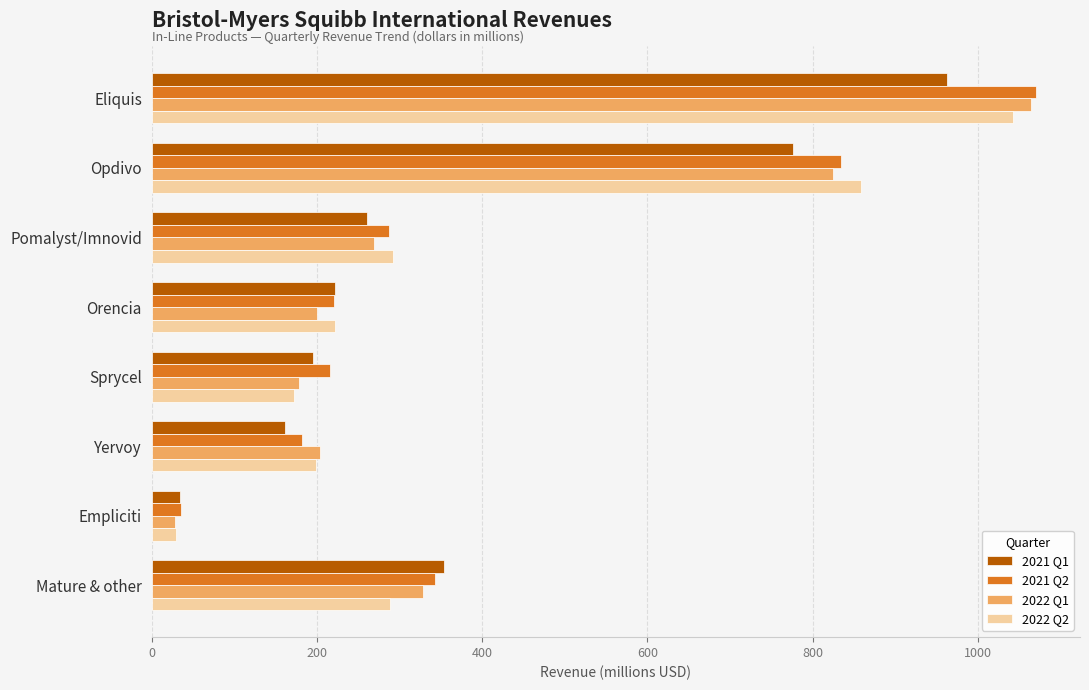

What is the sum of all 2022 Q1 values?

3096